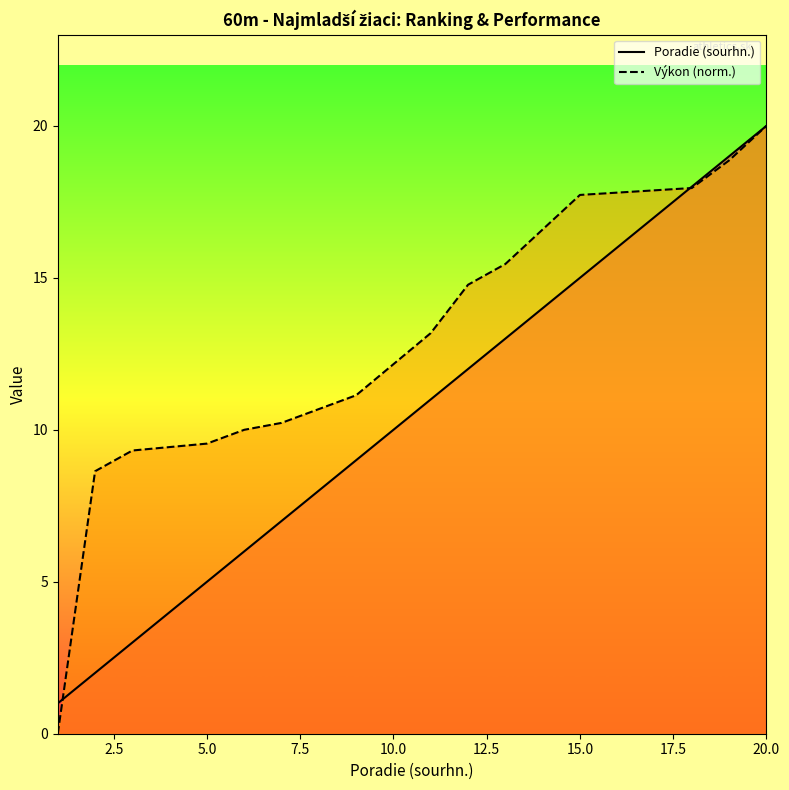

Which series has the widest spread of values?

Výkon (norm.)